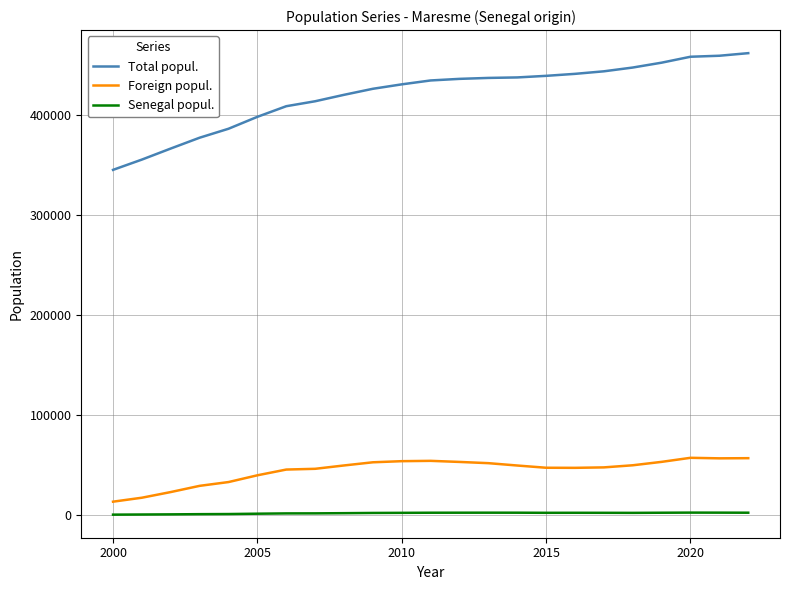

True or false: Senegal popul. and Foreign popul. cross at least once.

False